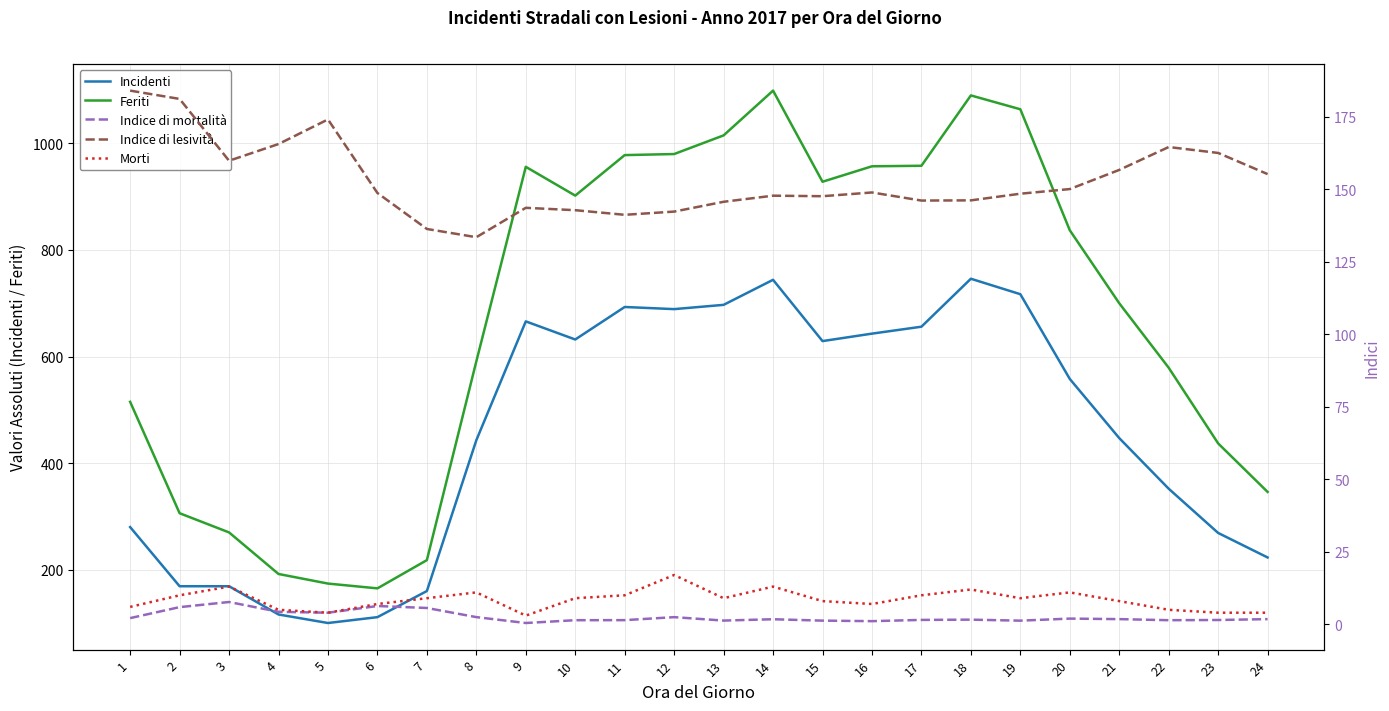

How many interior local valleys does the Morti series have?

5